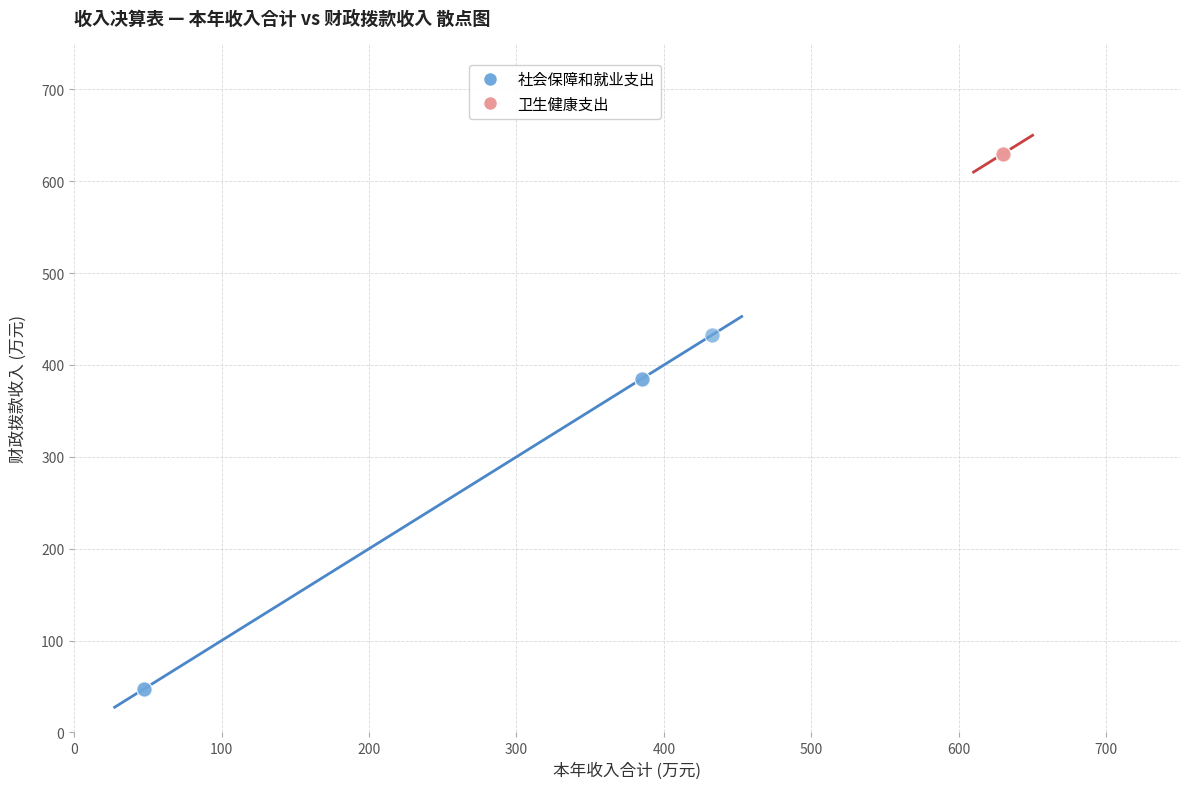

Which series reaches the minimum Y coordinate?

社会保障和就业支出